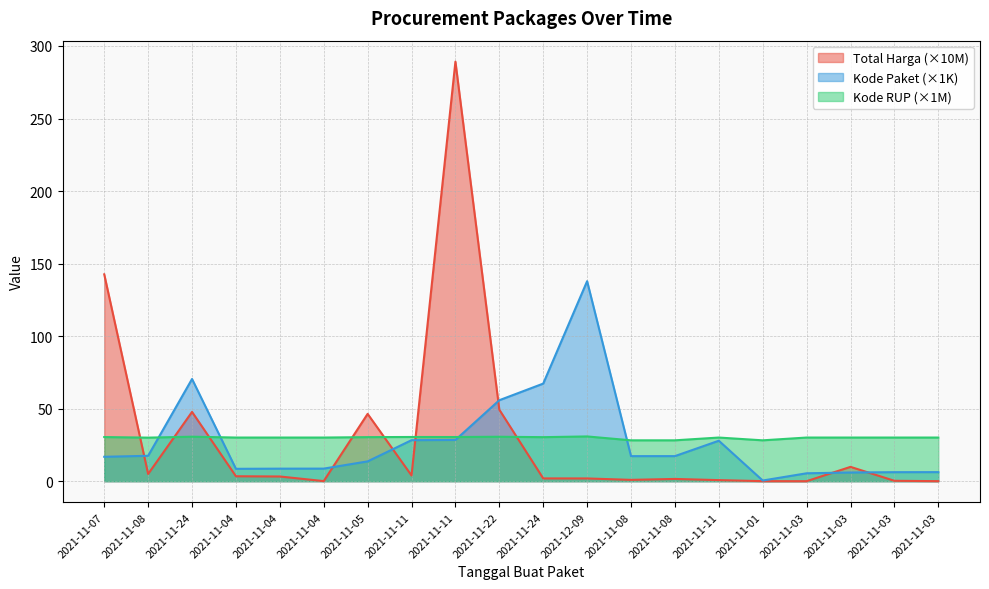

True or false: Kode RUP and Kode Paket cross at least once.

True